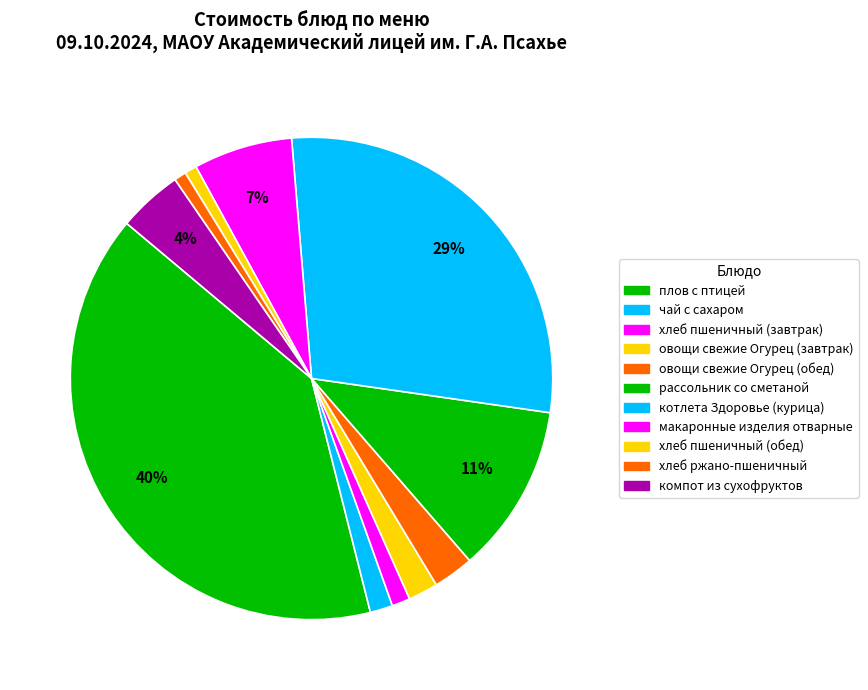

Does any single category account for the majority?

No